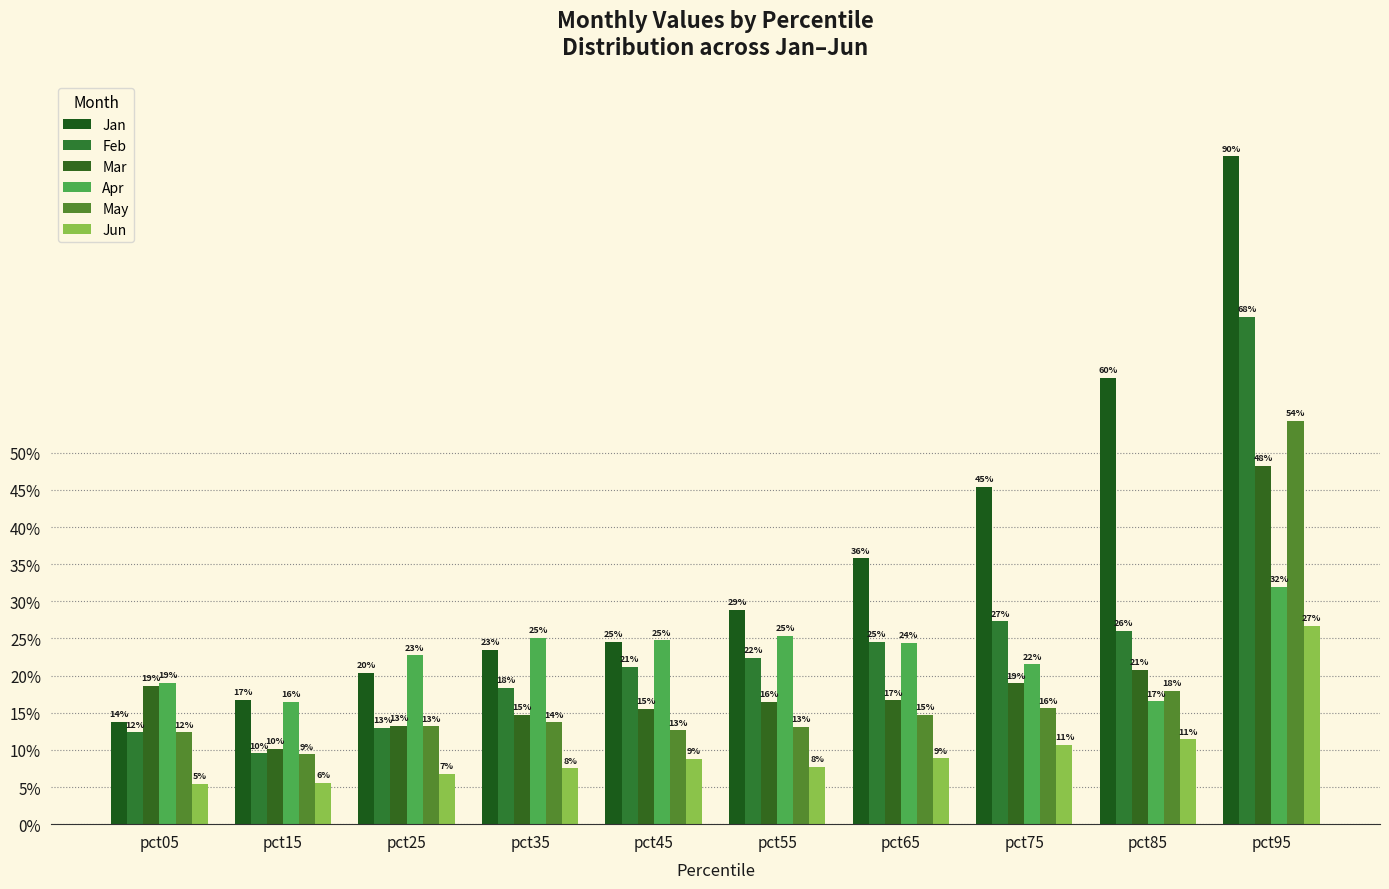

What is the value of the Jun bar at the 1st from the left?

0.1